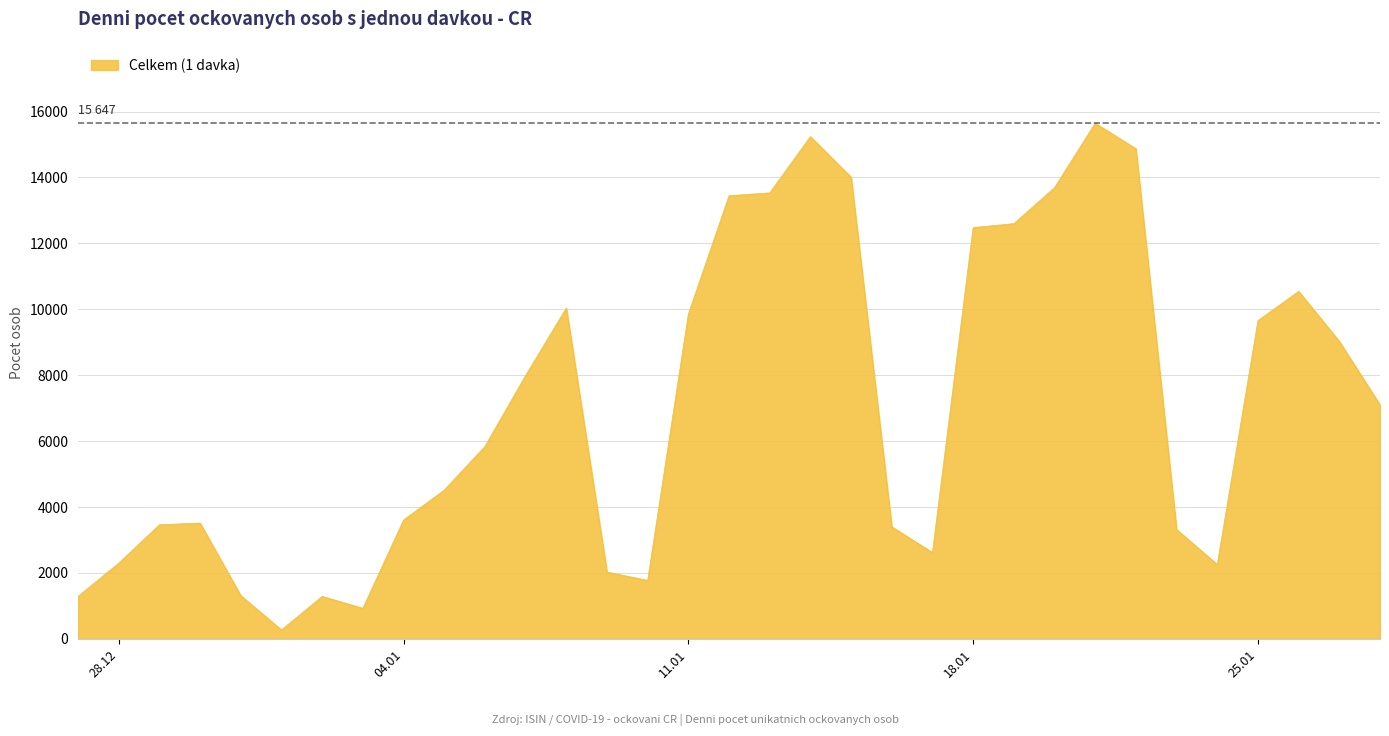

What is the difference between the maximum and minimum values?

15375